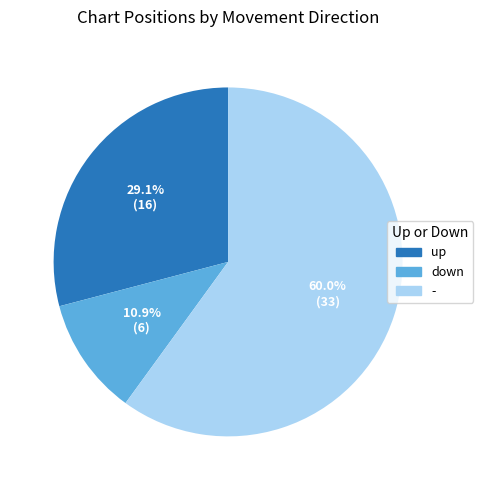

What percentage is the down slice, to the nearest percent?

11%